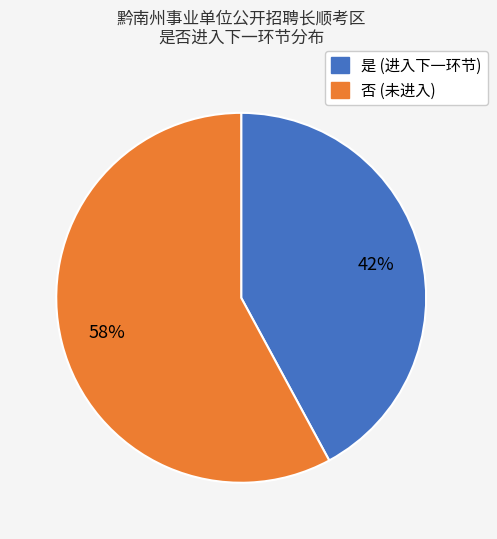

Is there any slice that represents more than half of the pie?

Yes